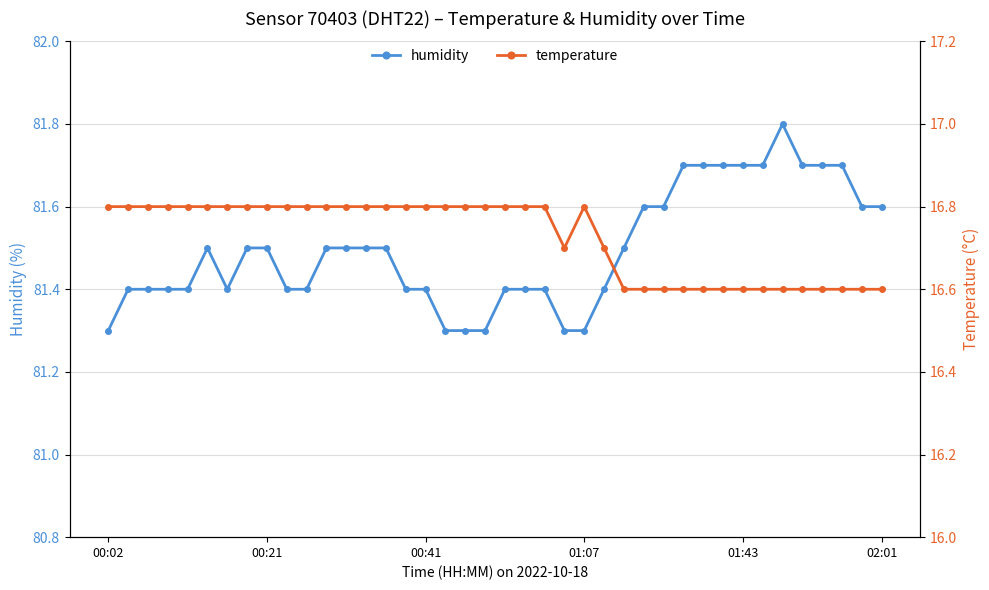

Count the humidity values in the range 81 to 82.

40